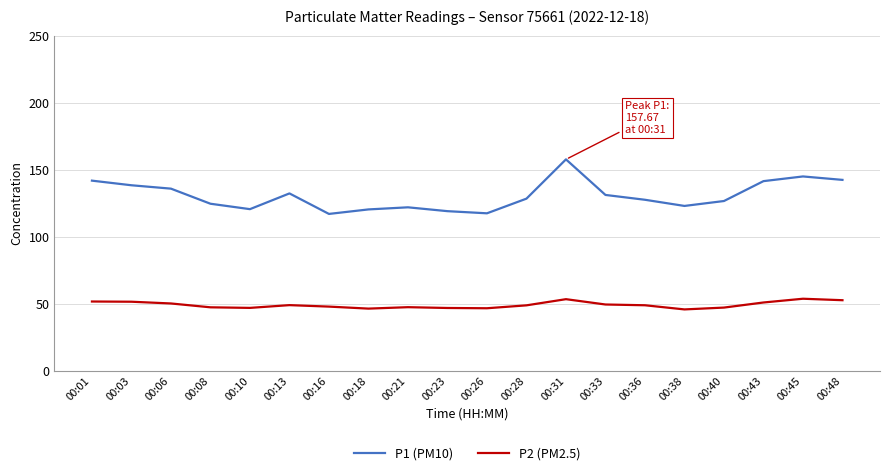

At which label does P1 (PM10) first exceed 128?

00:01